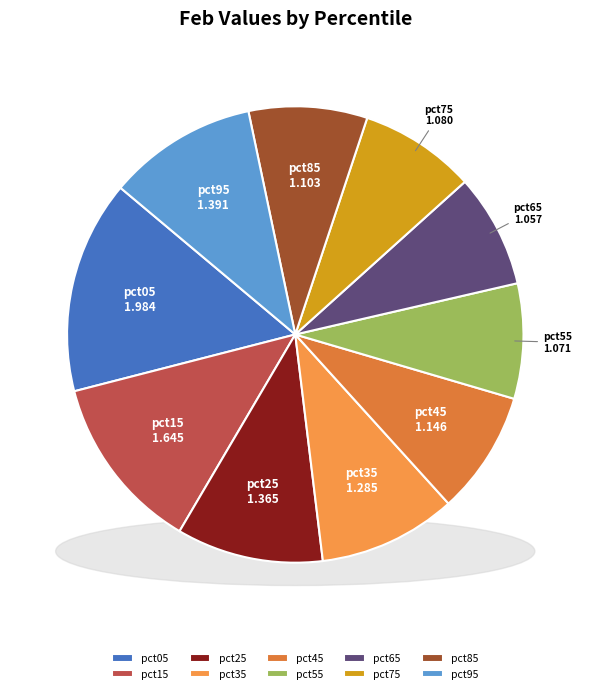

How many segments does this pie chart have?

10